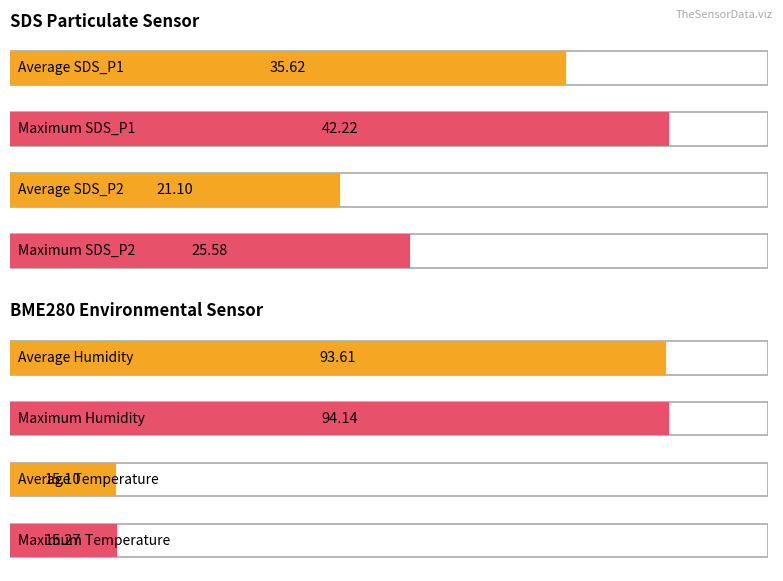

Is the value of SDS_P1 at 00:38 greater than the value of BME280_temperature at 00:38?

Yes